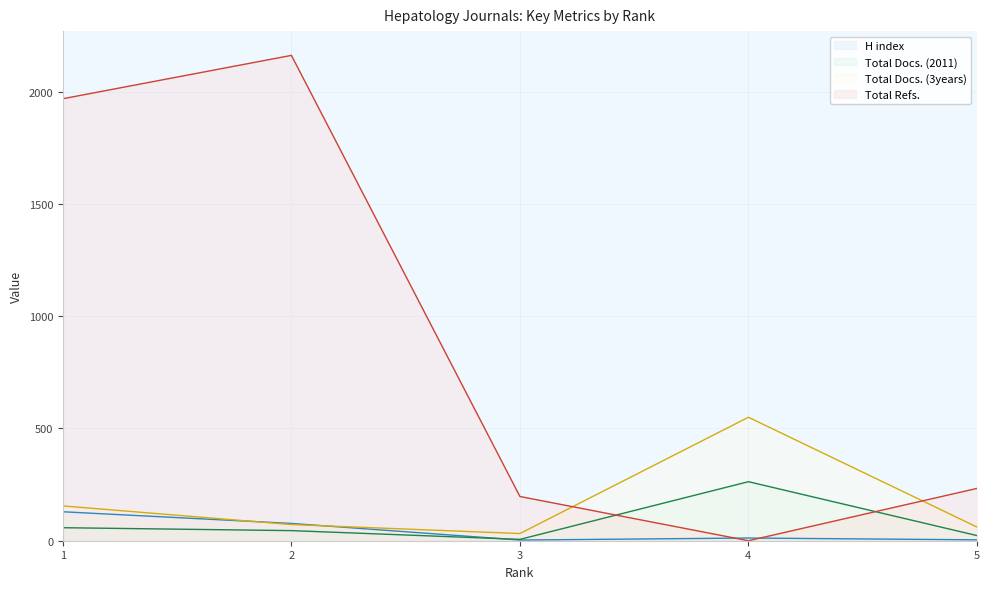

What is the maximum value shown in the chart?

2162